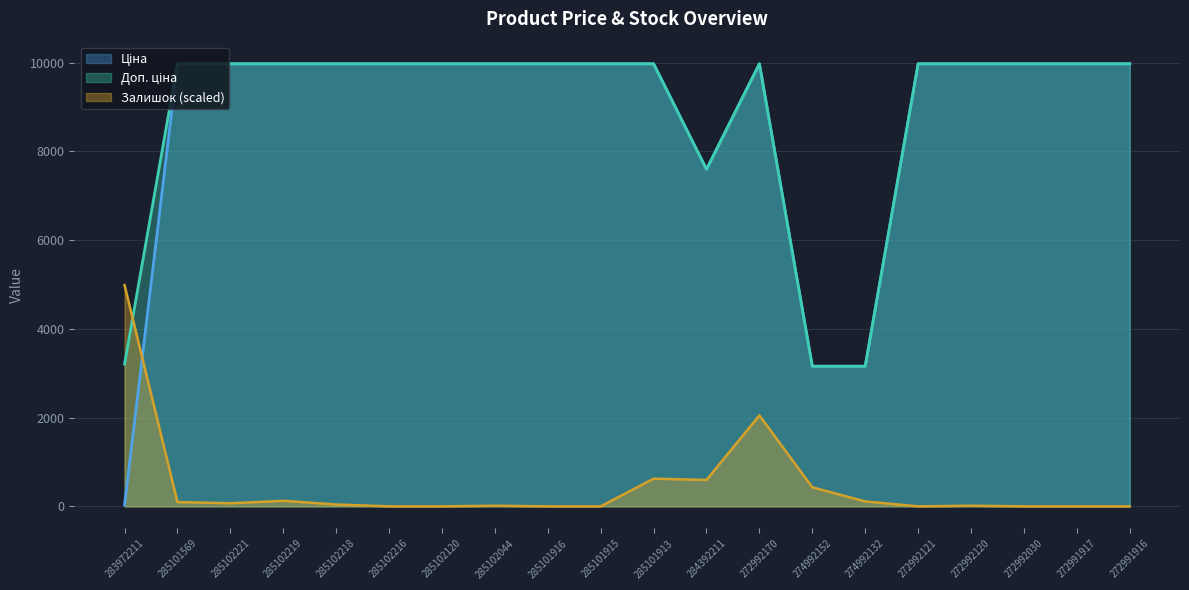

Reading left to right, what are all the values shown in this chart?

Ціна: 283972211=32.0	285101569=9975.0	285102221=9975.0	285102219=9975.0	285102218=9975.0	285102216=9975.0	285102120=9975.0	285102044=9975.0	285101916=9975.0	285101915=9975.0	285101913=9975.0	284392211=7596.5	272992170=9975.0	274992152=3157.9	274992132=3157.9	272992121=9975.0	272992120=9975.0	272992030=9975.0	272991917=9975.0	272991916=9975.0
Доп. ціна: 283972211=3205.0	285101569=9975.0	285102221=9975.0	285102219=9975.0	285102218=9975.0	285102216=9975.0	285102120=9975.0	285102044=9975.0	285101916=9975.0	285101915=9975.0	285101913=9975.0	284392211=7596.5	272992170=9975.0	274992152=3158.0	274992132=3158.0	272992121=9975.0	272992120=9975.0	272992030=9975.0	272991917=9975.0	272991916=9975.0
Залишок: 283972211=4987.5	285101569=97.0	285102221=69.3	285102219=124.7	285102218=41.6	285102216=0.0	285102120=0.0	285102044=13.9	285101916=0.0	285101915=0.0	285101913=623.4	284392211=595.7	272992170=2050.4	274992152=429.5	274992132=110.8	272992121=0.0	272992120=13.9	272992030=0.0	272991917=0.0	272991916=0.0